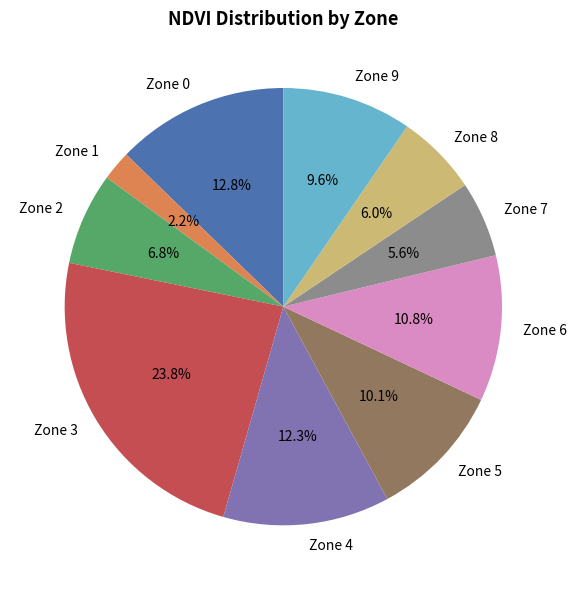

What is the smallest slice in the pie chart?

Zone 1